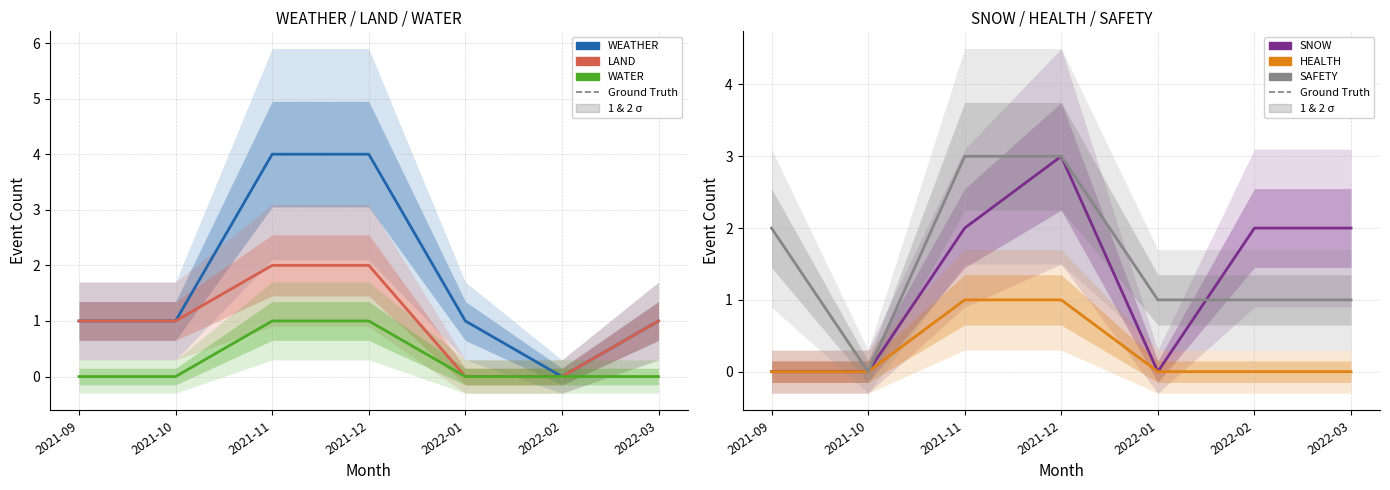

How many positive values does the SNOW series have?

4